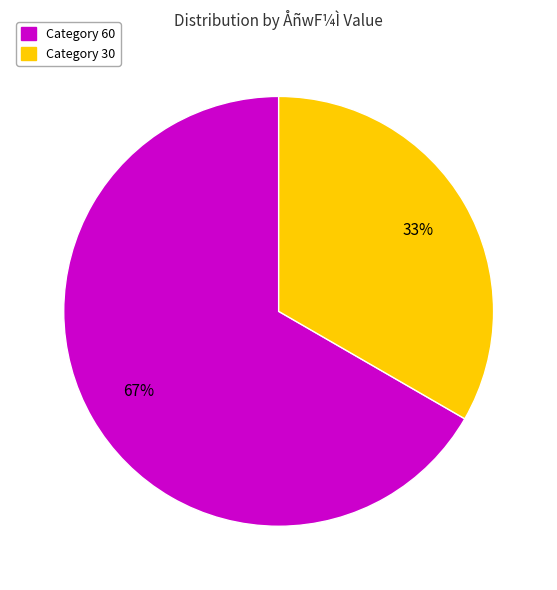

Does any single category account for the majority?

Yes